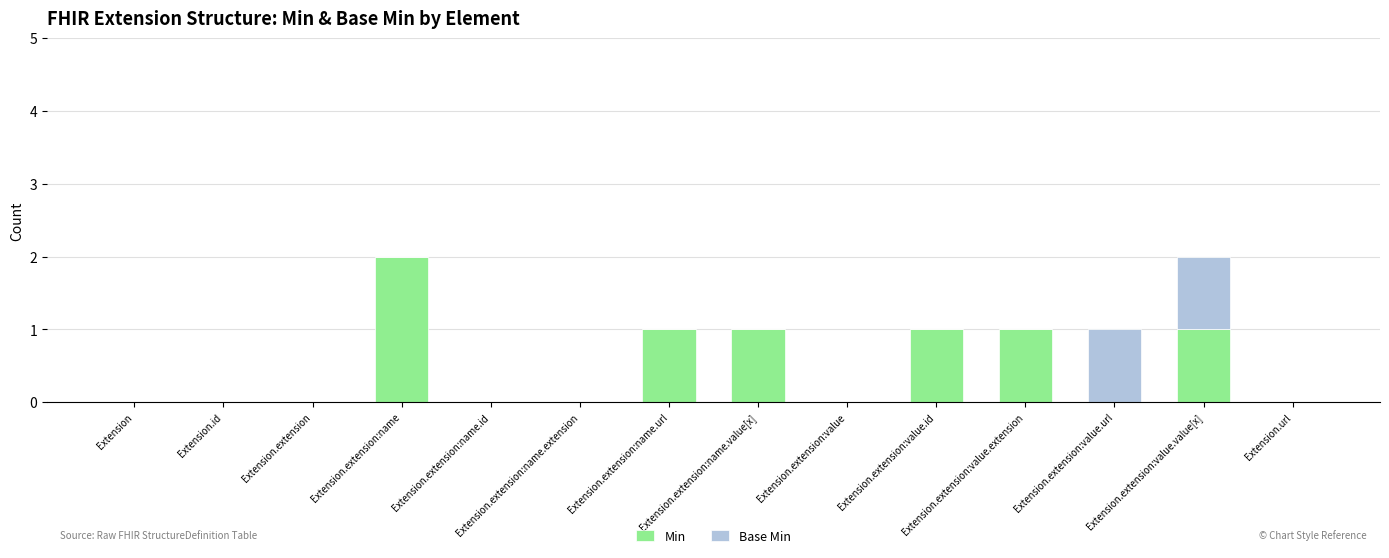

What is the sum of all Min values?

7